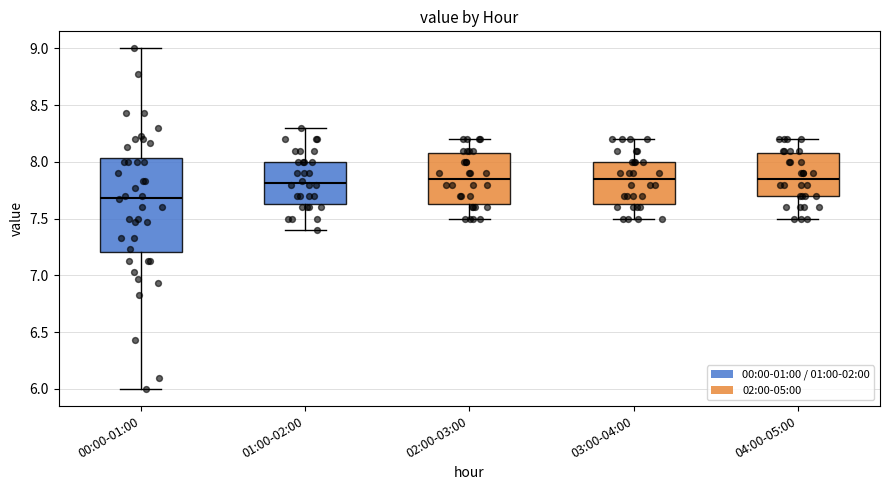

Which box's median line is the lowest?

00:00-01:00